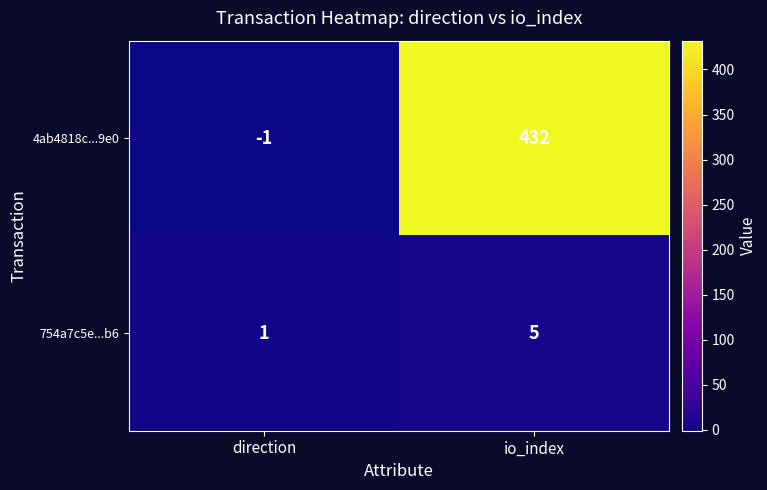

At which category is the sum across all series the highest?

io_index